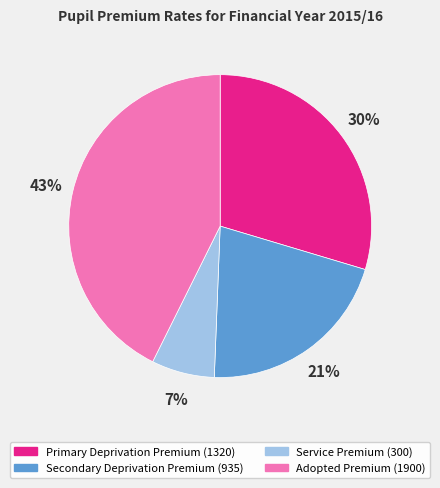

What is the largest slice in the pie chart?

Adopted Premium